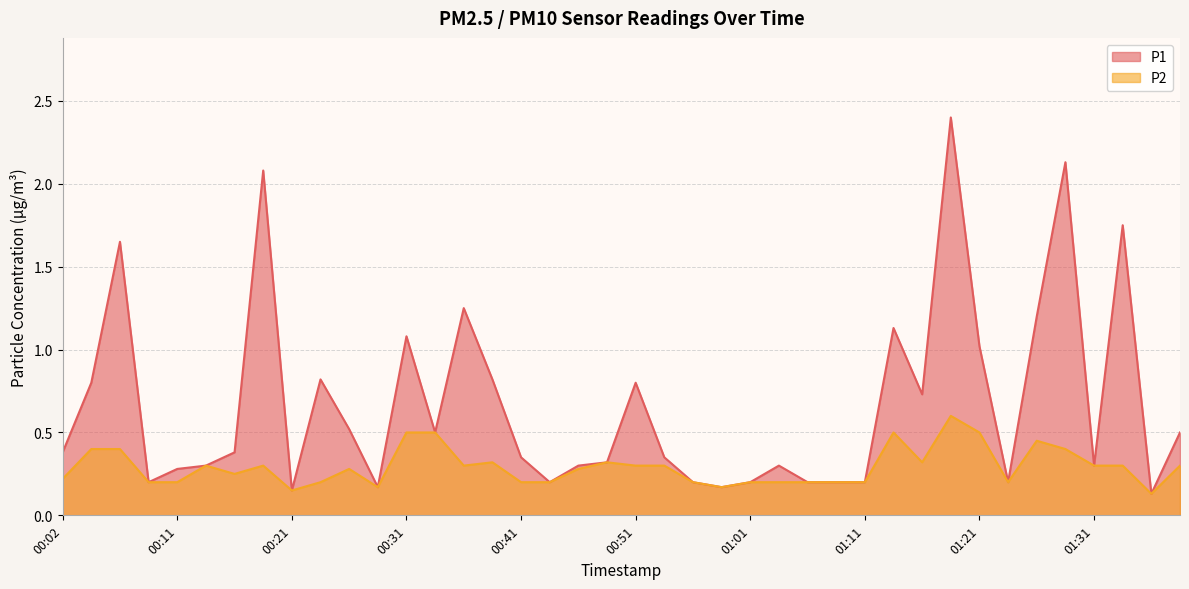

Rank the series at 00:29 from highest to lowest value.

P1, P2